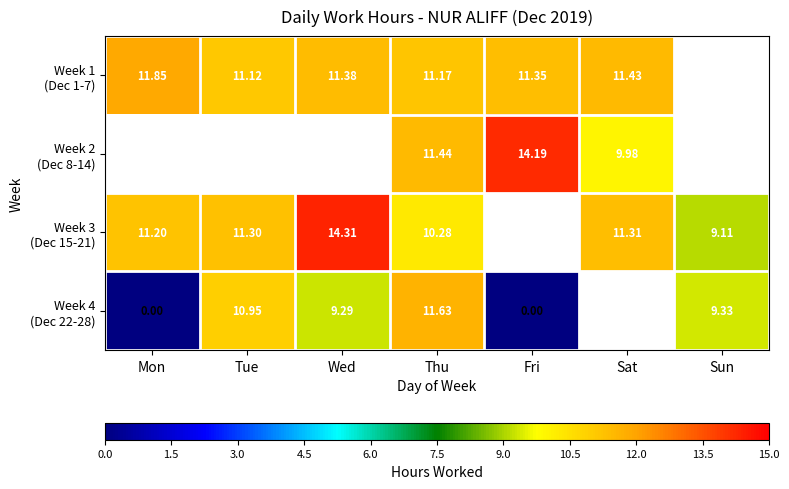

Which series changed the most between Mon and Tue?

Week 4 (Dec 22-28)